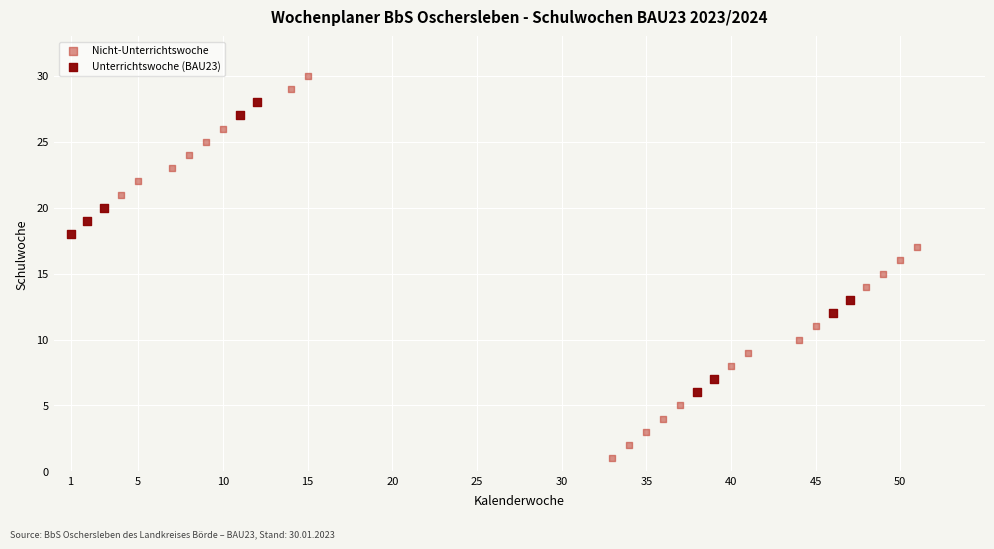

Which series reaches the maximum Y coordinate?

Nicht-Unterrichtswoche